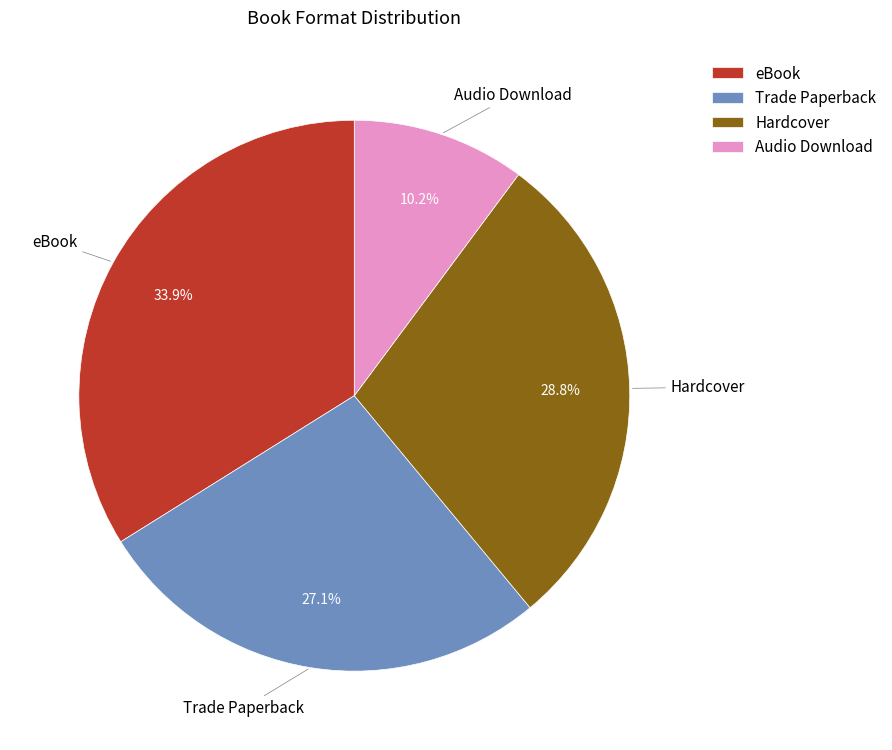

How many slices are in this pie chart?

4